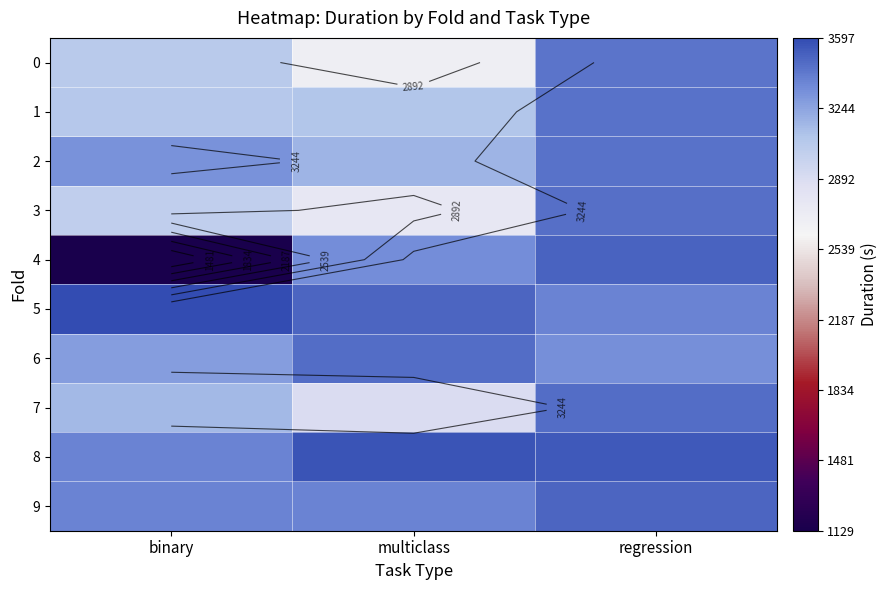

How many series are shown in this chart?

10